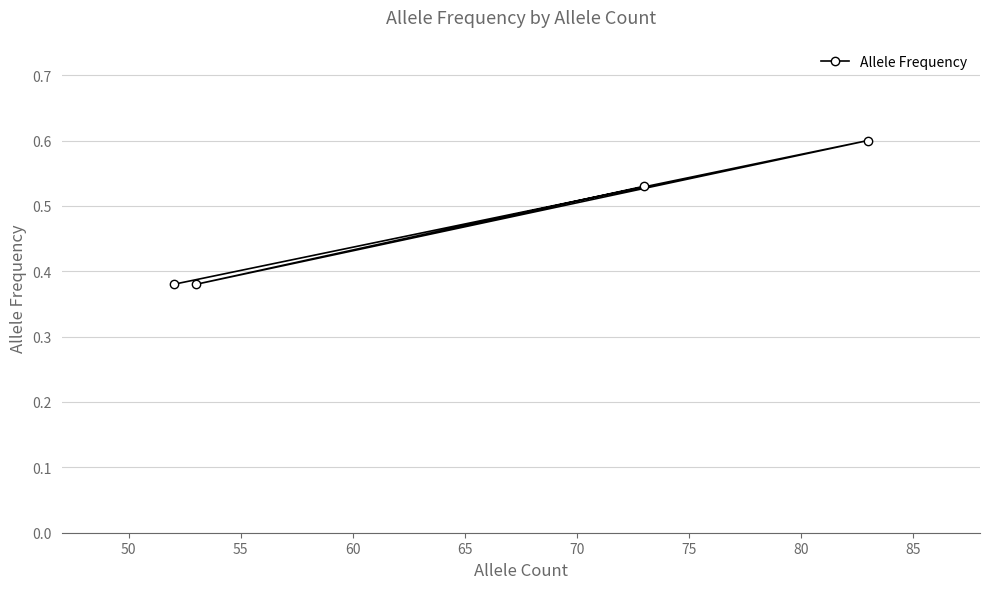

What is the maximum value shown in the chart?

0.6